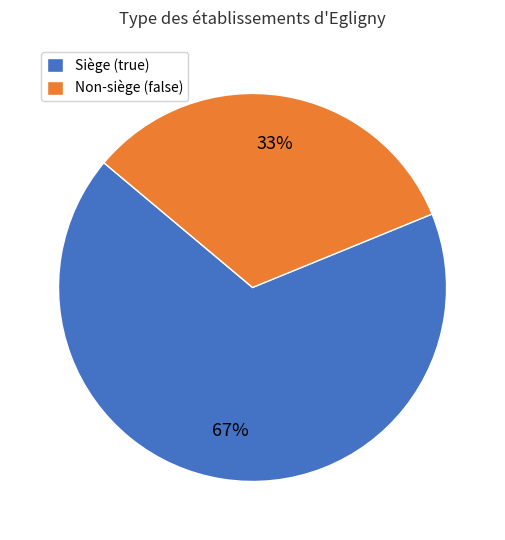

True or false: Non-siège (false) accounts for 44% of the total.

False